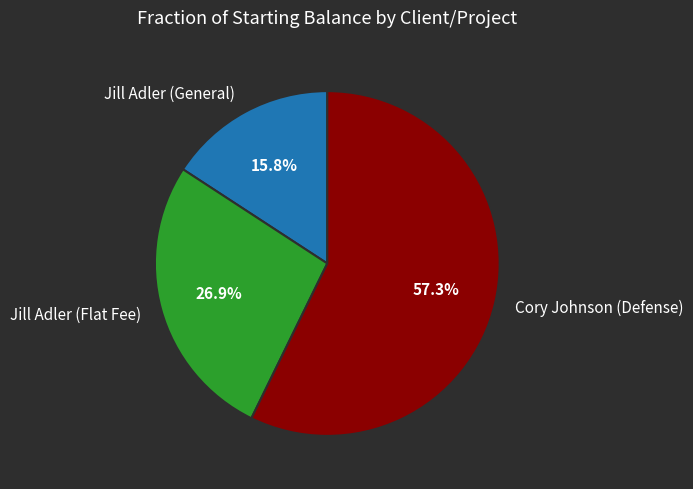

How many segments does this pie chart have?

3